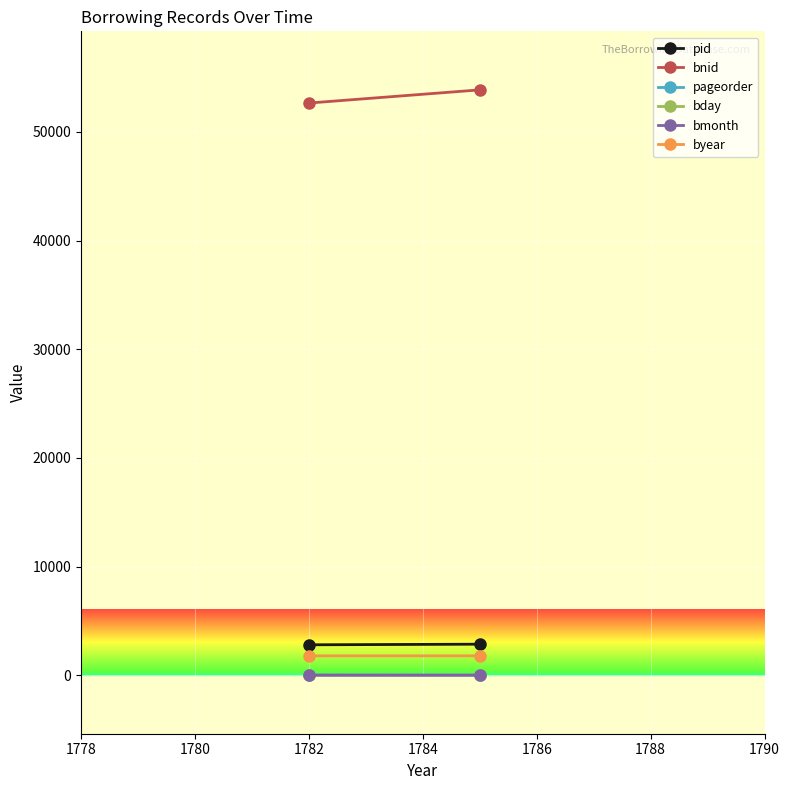

Which has a higher value, 1778 or 1780?

1780